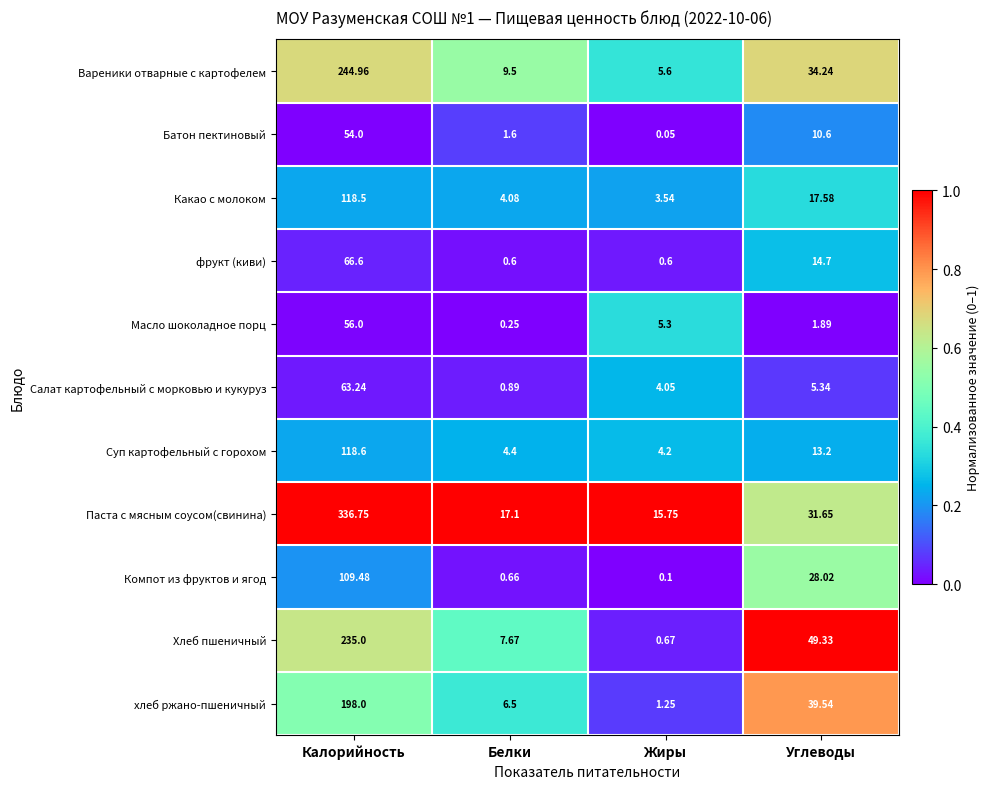

What is the spread (max minus min) of values at Жиры?

15.7